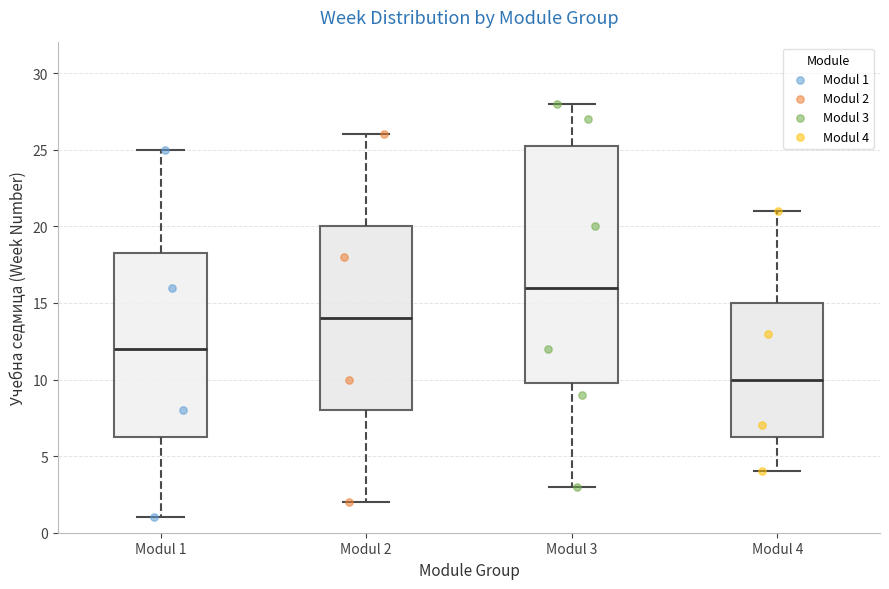

Reading left to right, read every box against the y-axis: the position of its median line, the range the box covers, and the ends of its whiskers. The values are not printed on the chart, so give them approximately, as read against the axis.

Modul 1: median 12.0, box 6.5 to 18.5, whiskers 1.0 to 25.0
Modul 2: median 14.0, box 8.0 to 20.0, whiskers 2.0 to 26.0
Modul 3: median 16.0, box 10.0 to 25.5, whiskers 3.0 to 28.0
Modul 4: median 10.0, box 6.5 to 15.0, whiskers 4.0 to 21.0